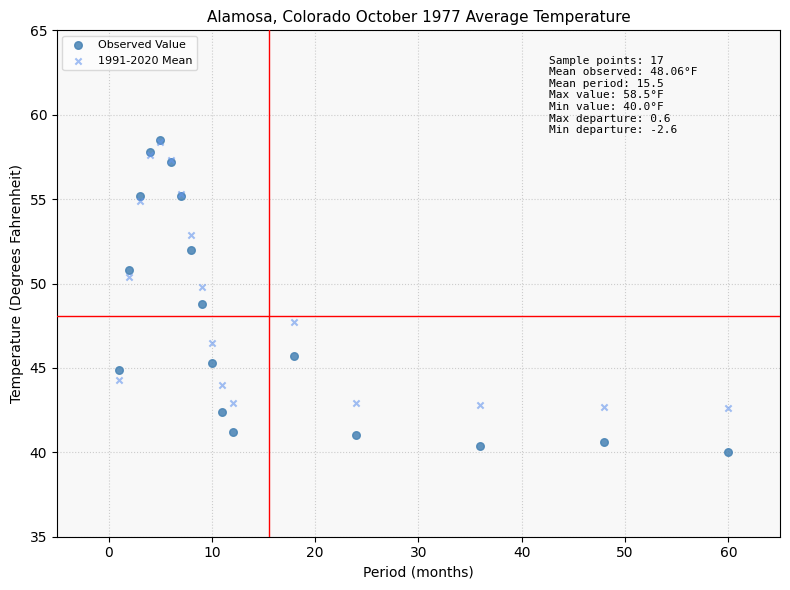

Which series contains the lowest Y value?

Observed Value